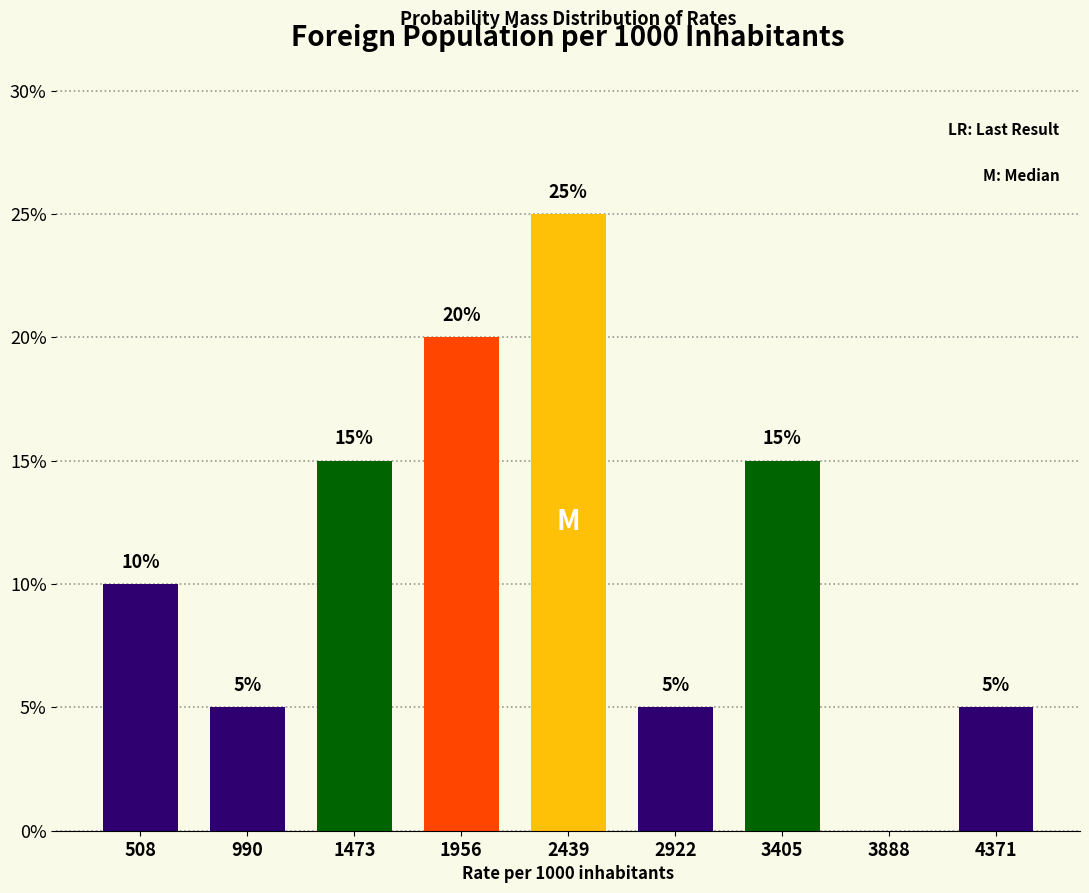

Reading right to left, list all the values displayed in this chart.

4371=5	3888=0	3405=15	2922=5	2439=25	1956=20	1473=15	990=5	508=10